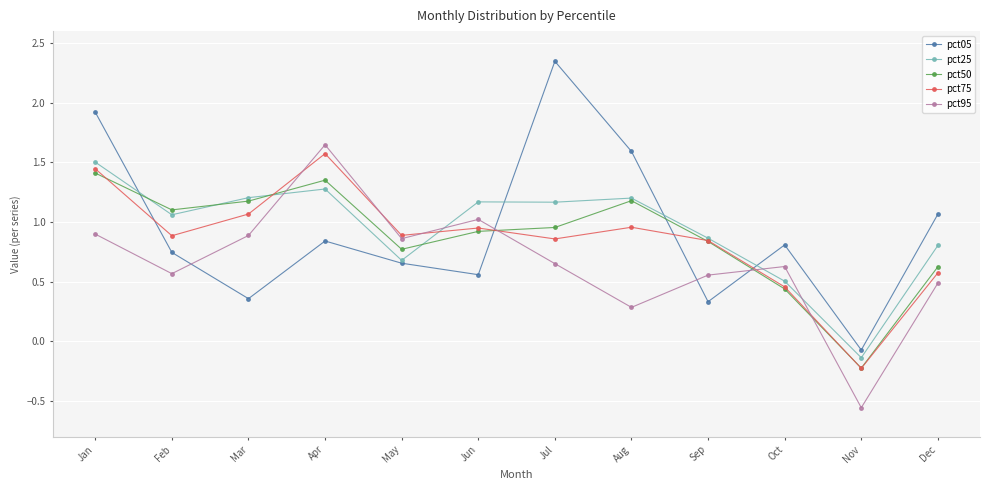

Where does the pct75 series first go above 0?

Jan